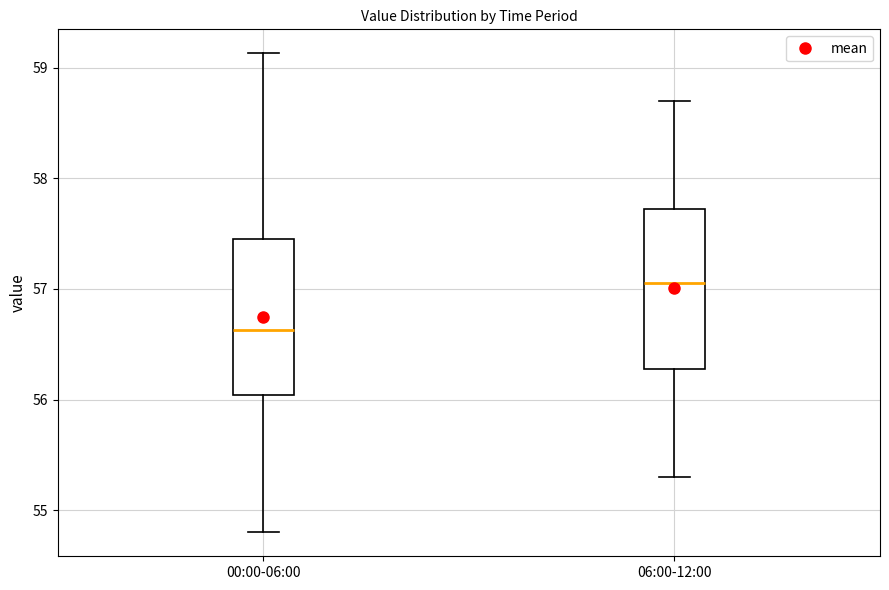

Which box has the lowest median line?

00:00-06:00